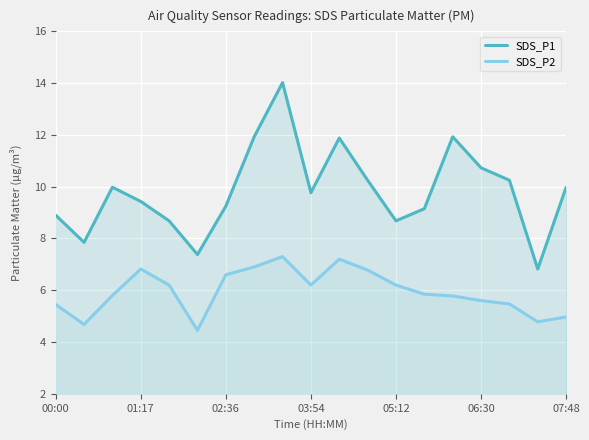

What is the value of the SDS_P2 point at the 13th from the left?

6.2